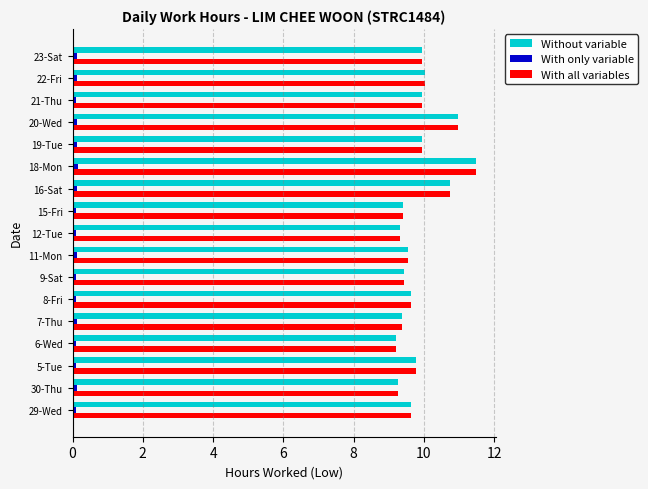

What is the difference between the maximum and second lowest values in the With all variables series?

2.2